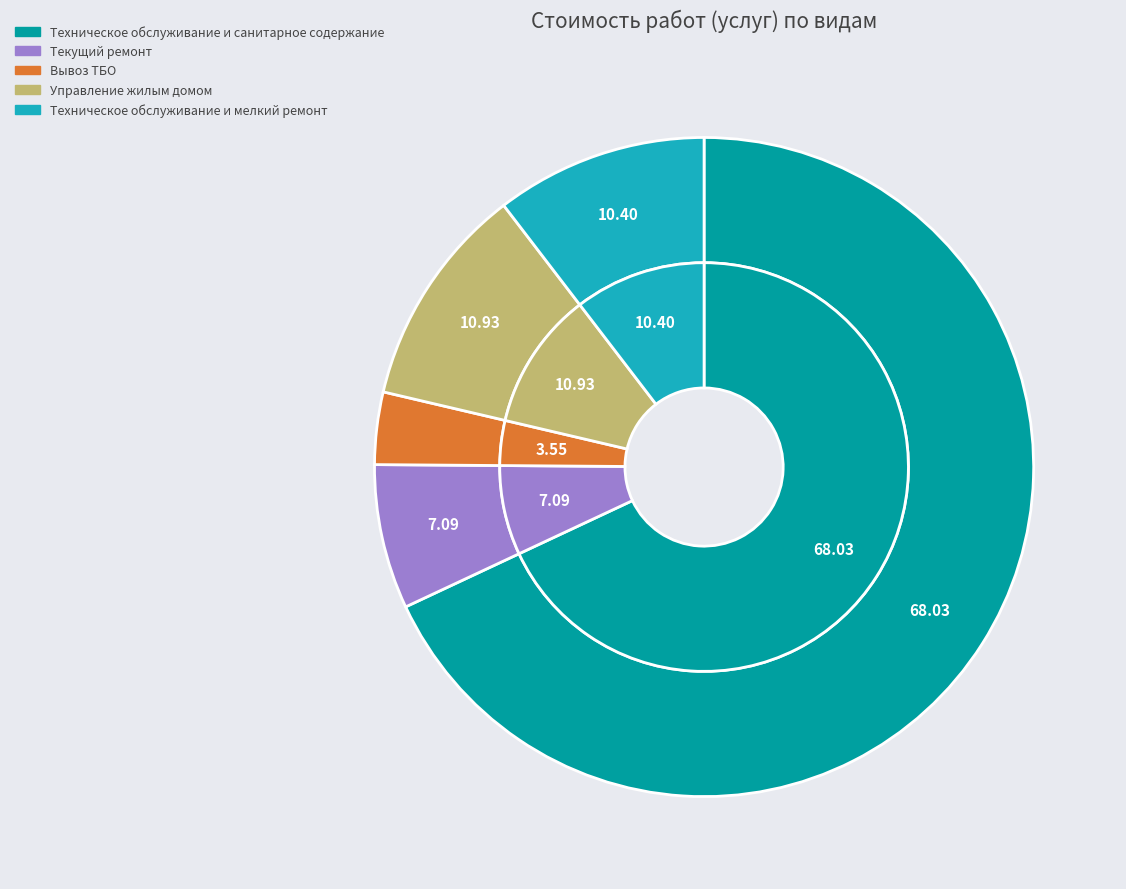

Which slice is the smallest?

Вывоз ТБО